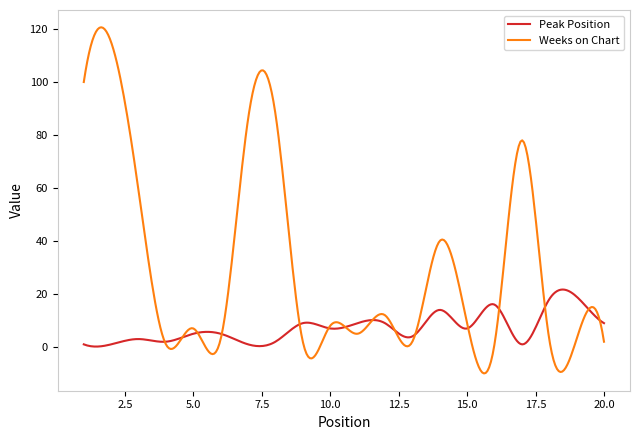

True or false: Weeks on Chart and Peak Position cross at least once.

True